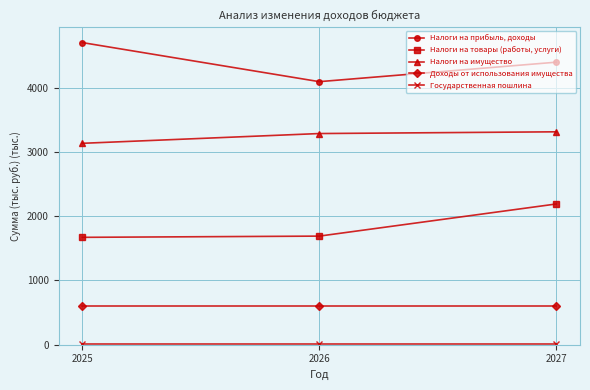

What is the sum of all Доходы от использования имущества values?

1815.9